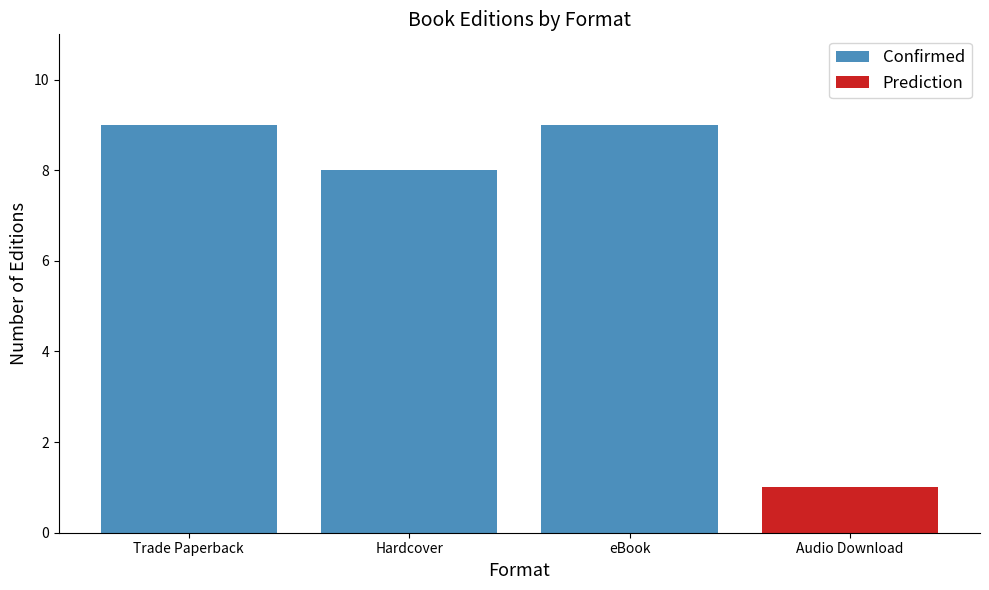

Read the Confirmed value at eBook.

9